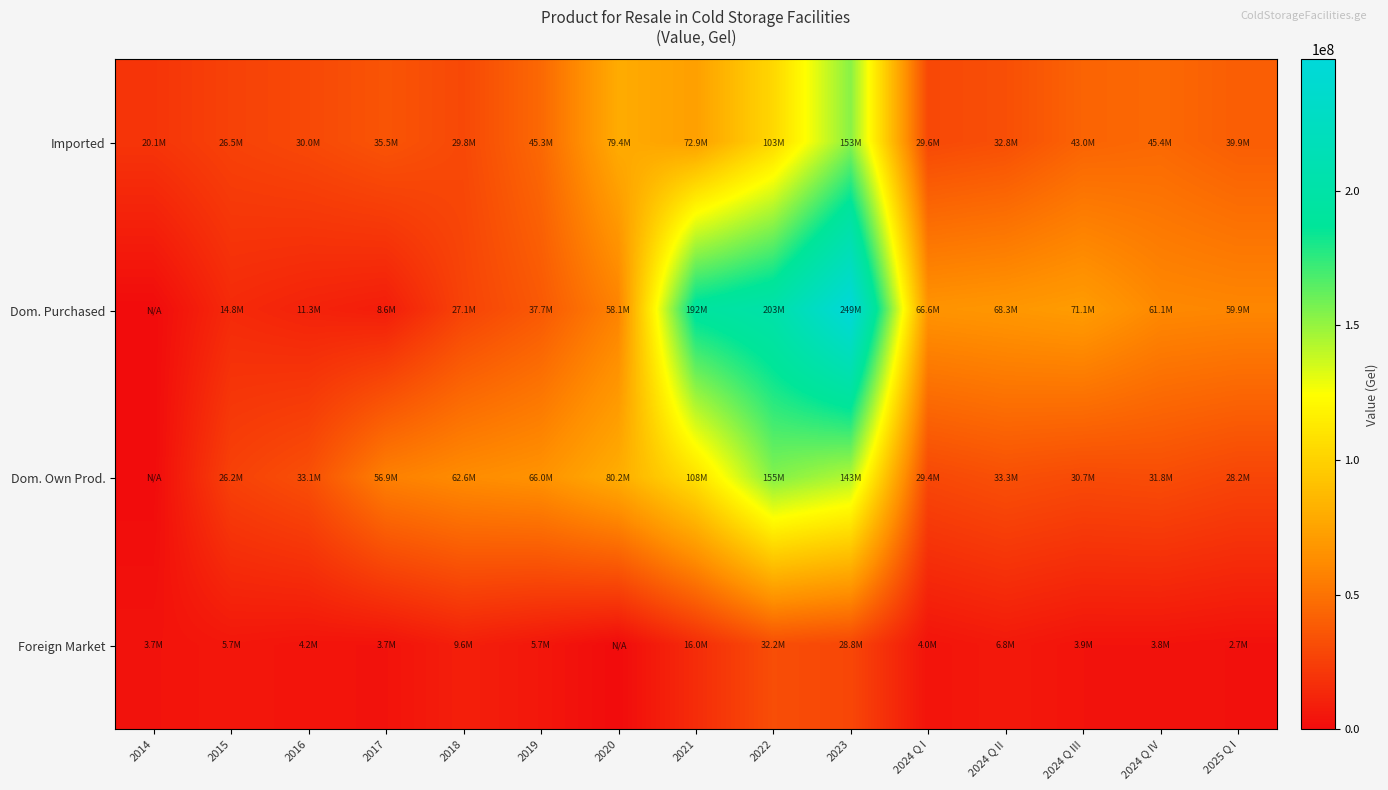

Which series has the widest spread of values?

Dom. Purchased